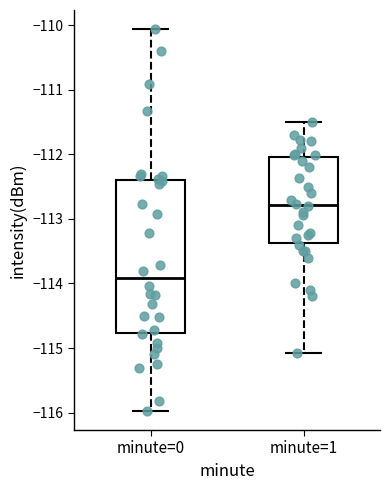

Which box's median line is the highest?

minute=1